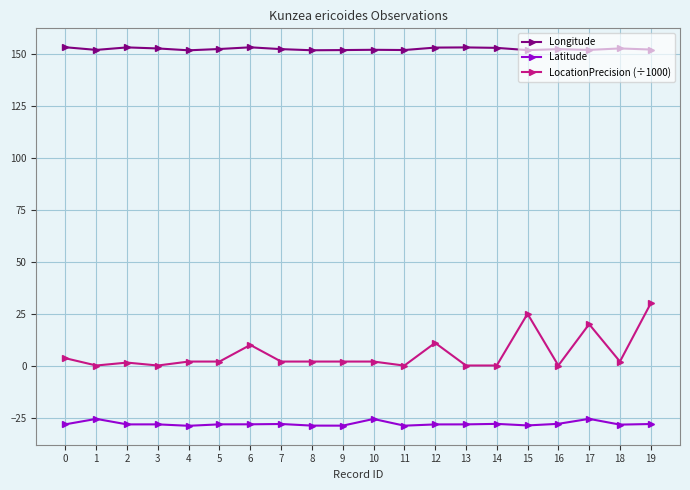

What is the approximate value of LocationPrecision (÷1000) at 5?

2.0